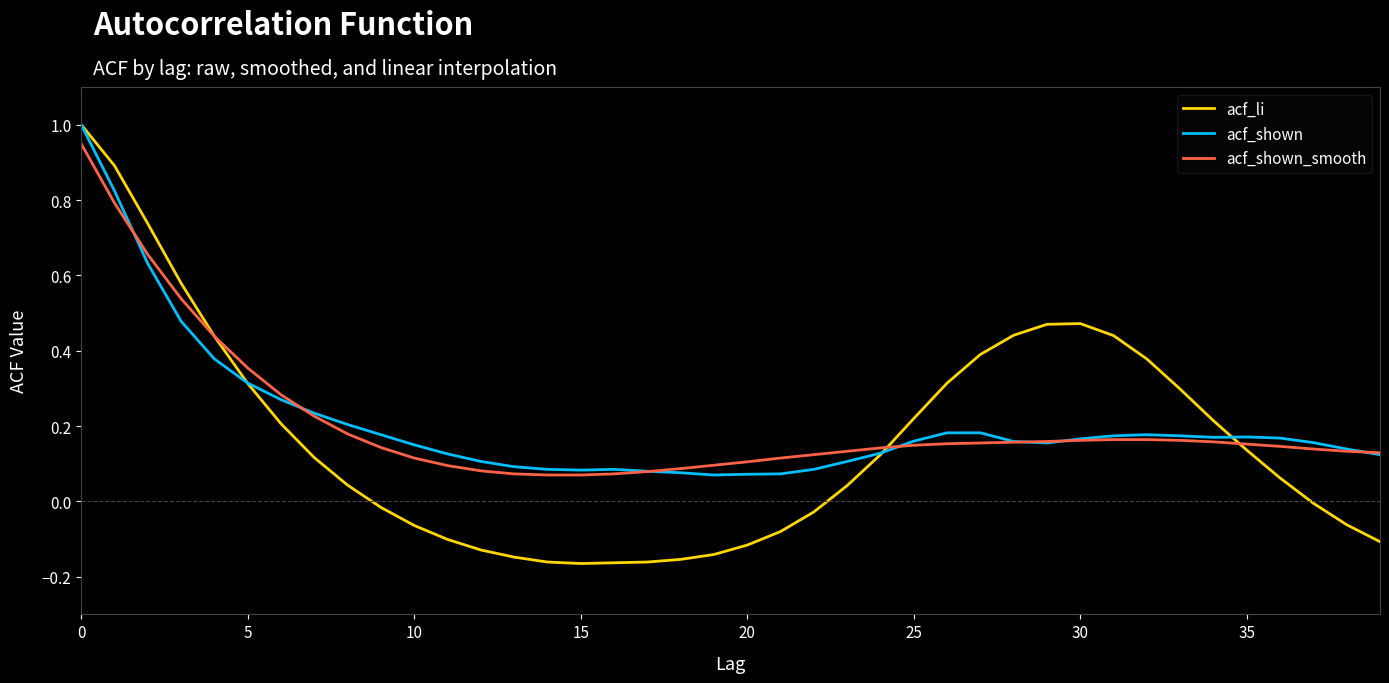

Which series has the largest range (max minus min)?

acf_li